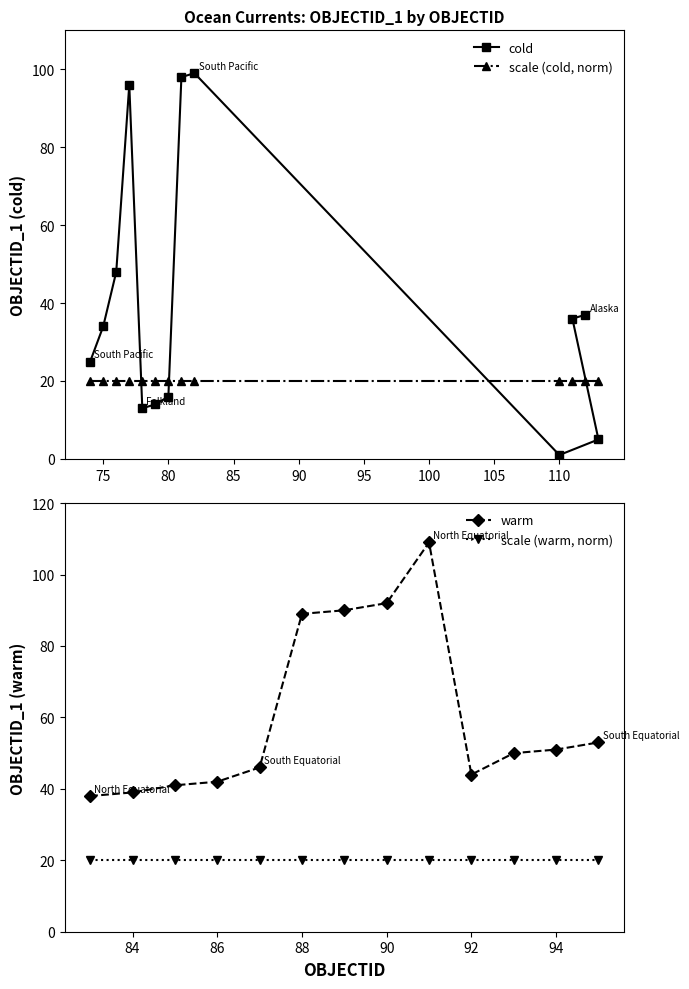

The scale (cold, norm) series shows 20 at 110. True or false?

True